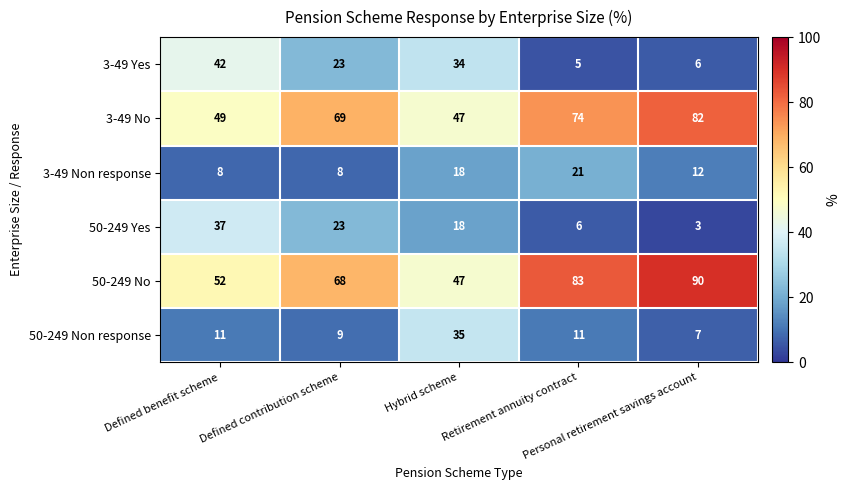

What is the difference between the maximum and minimum values in the 3-49 Non response series?

13